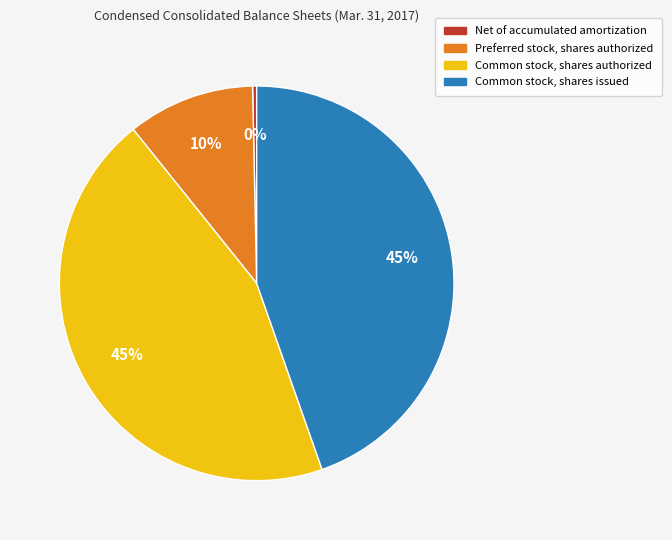

Is there a majority slice in this chart?

No